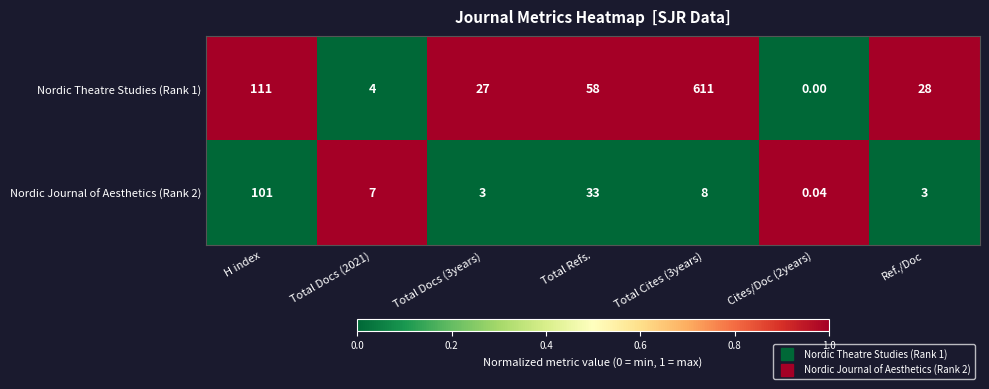

Count the number of data series in this chart.

2